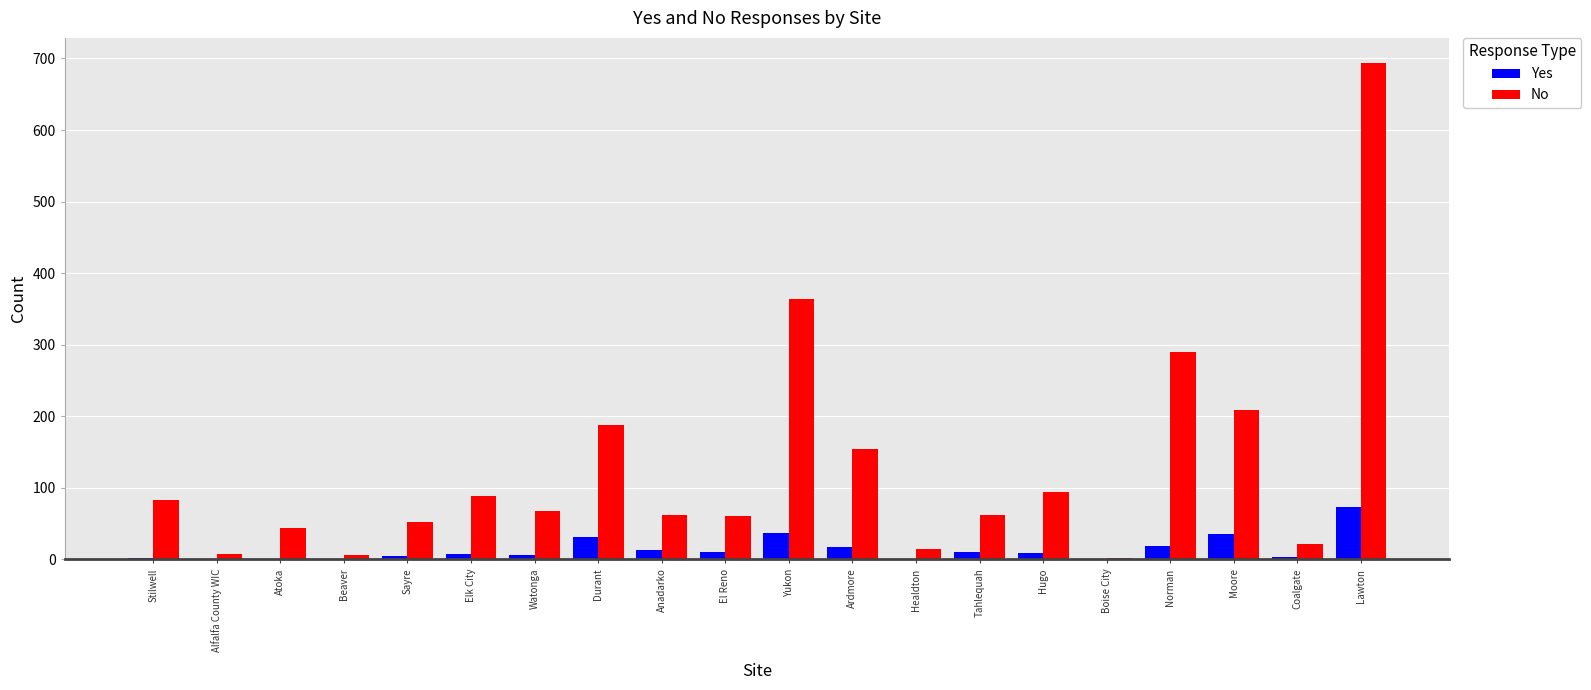

The value of No at Lawton is 269. True or false?

False